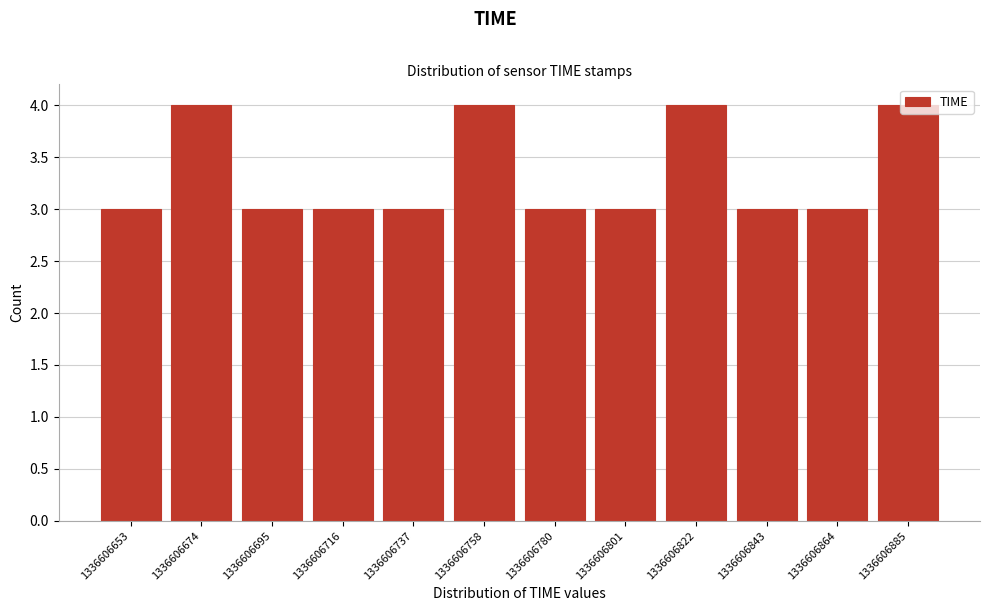

The chart shows a value of 3 at 1336606780. True or false?

True